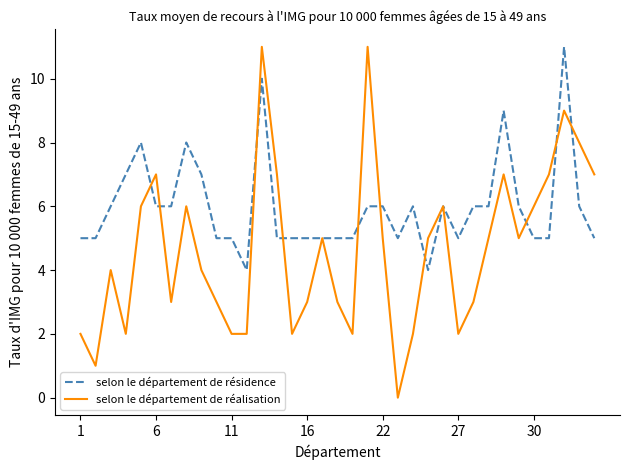

What is the maximum value shown in the chart?

11